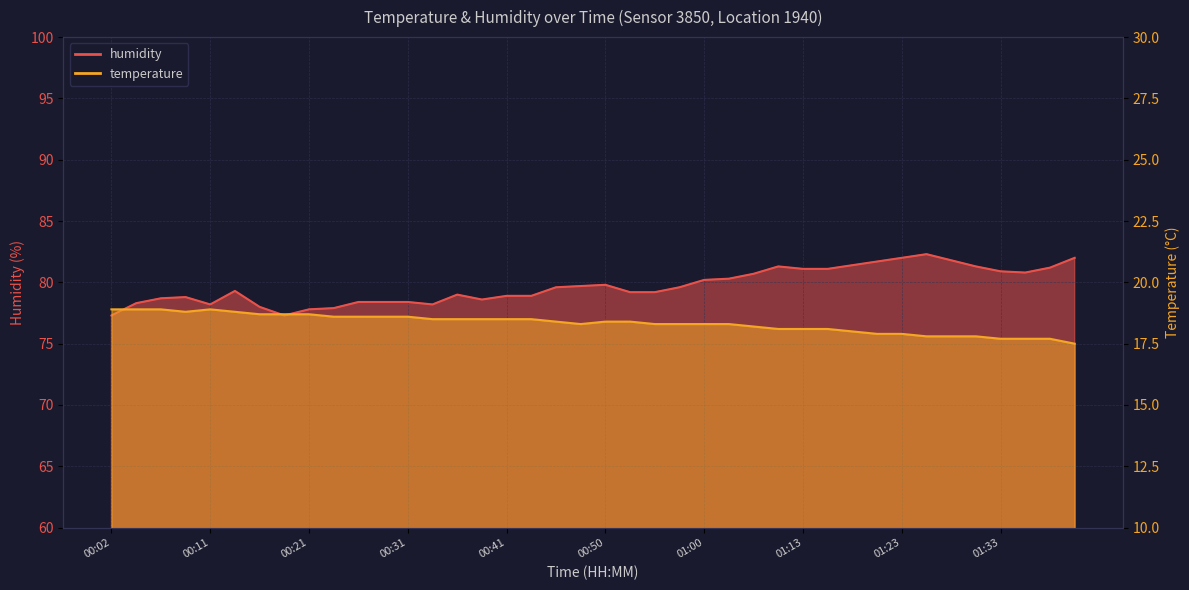

True or false: humidity and temperature intersect in this chart.

False